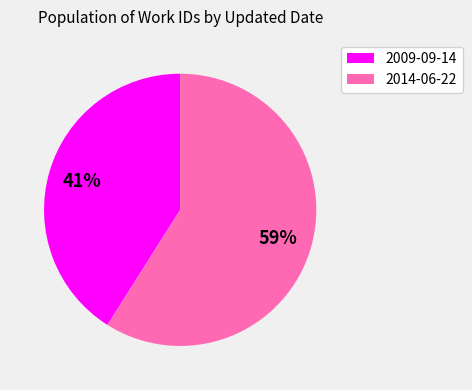

Is the sum of 2014-06-22 and 2009-09-14 greater than half?

Yes